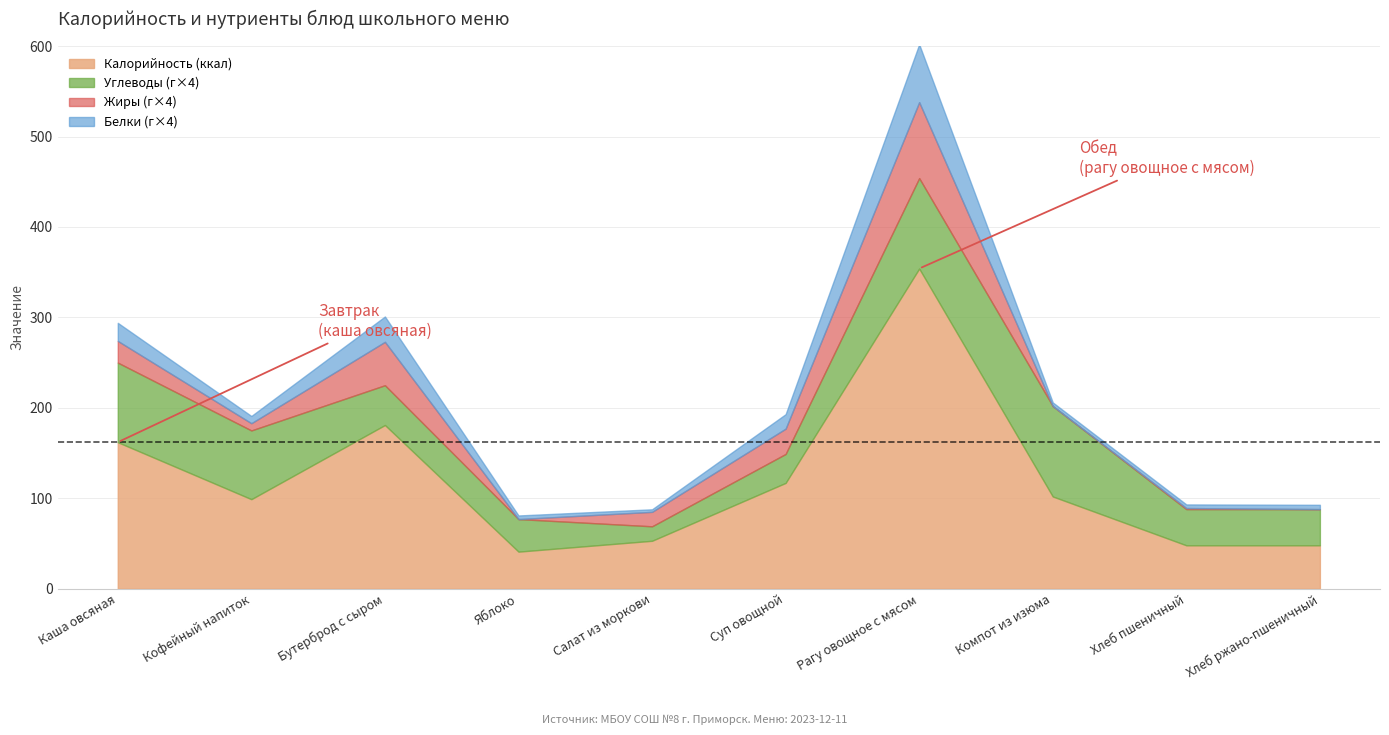

What is the difference between the maximum and minimum values in the Калорийность series?

313.0